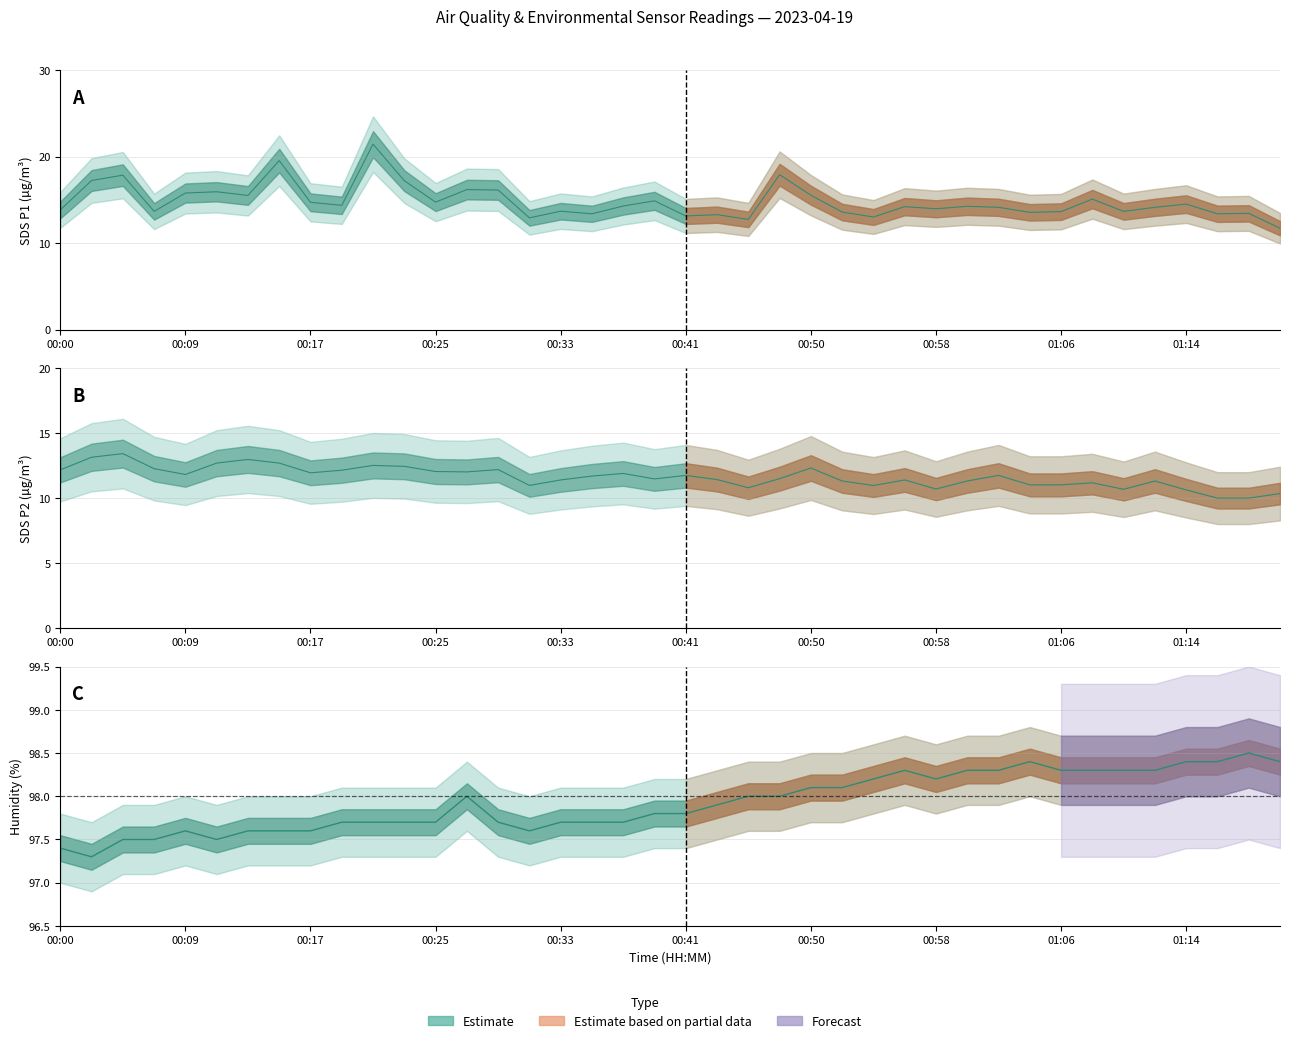

Count the number of categories in the chart.

40